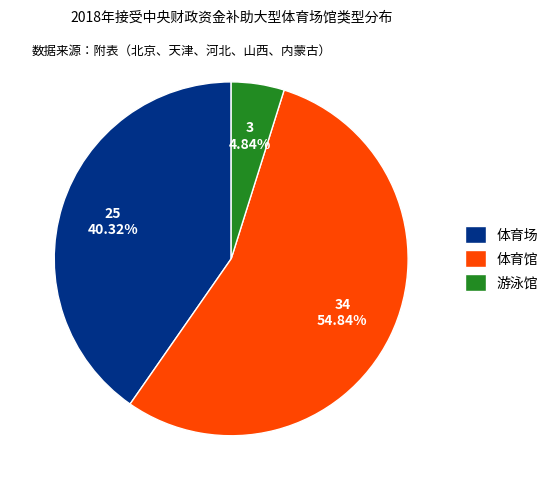

Combined, what portion of the pie is 游泳馆 and 体育场?

45.2%